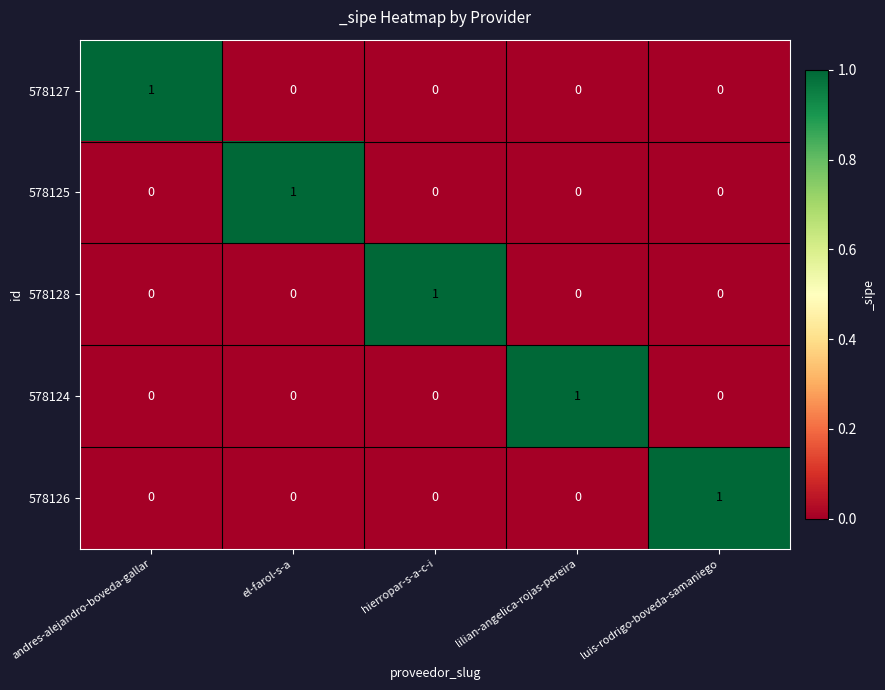

How many 578127 values are between 0 and 1?

5